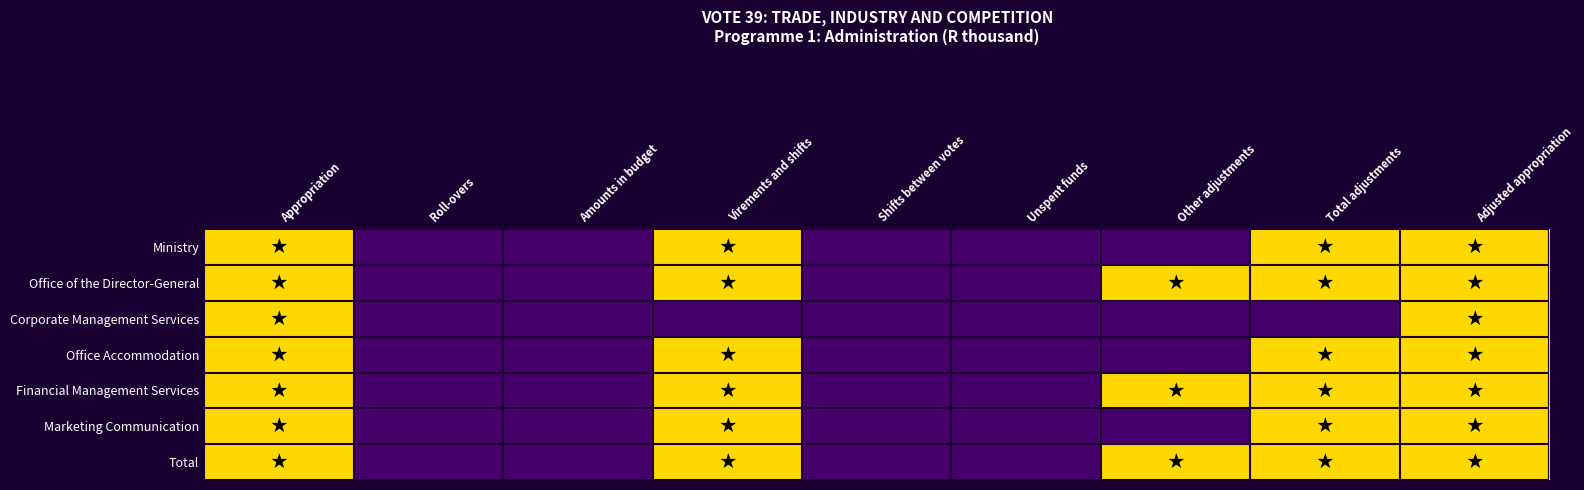

At which category is the sum across all series the highest?

Appropriation